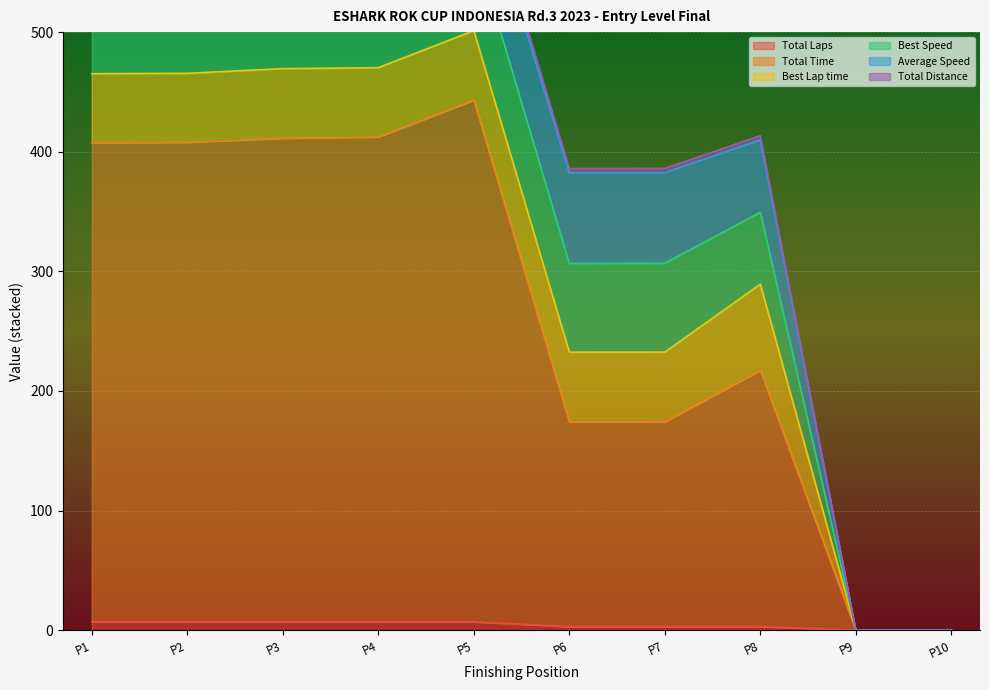

The value of Total Laps at P9 is 0. True or false?

True